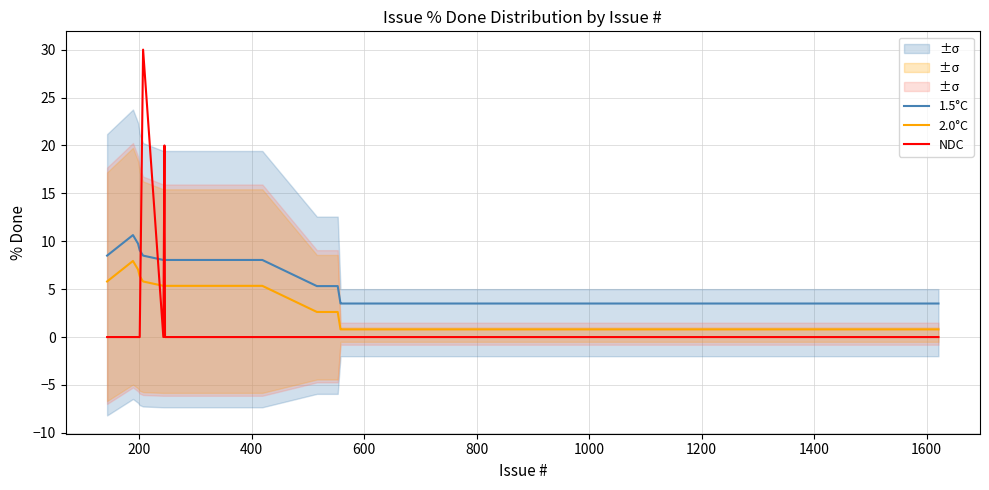

How many distinct data groups are displayed?

3